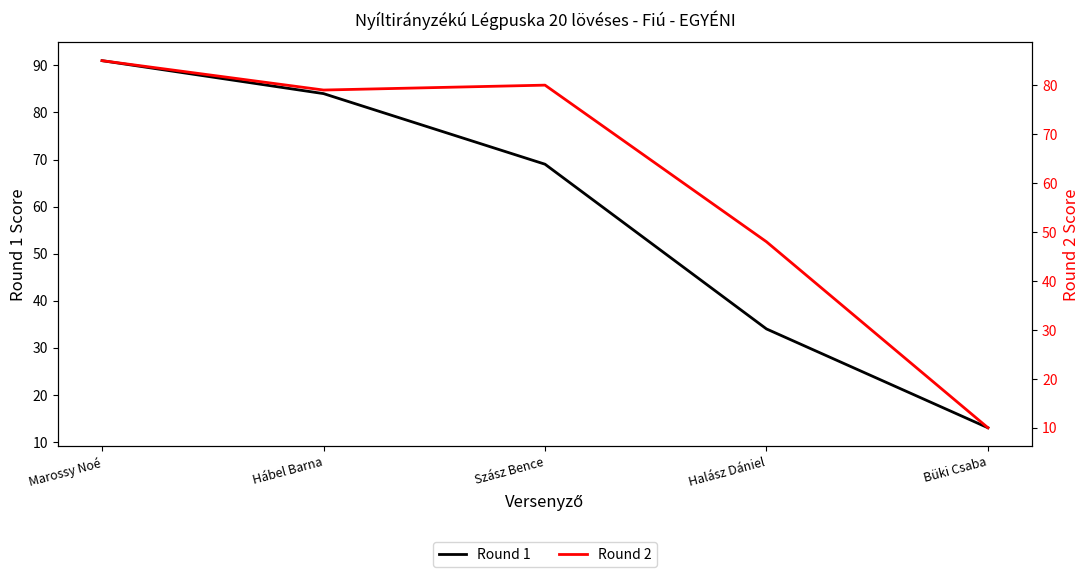

What is the sum of all Round 2 values?

302